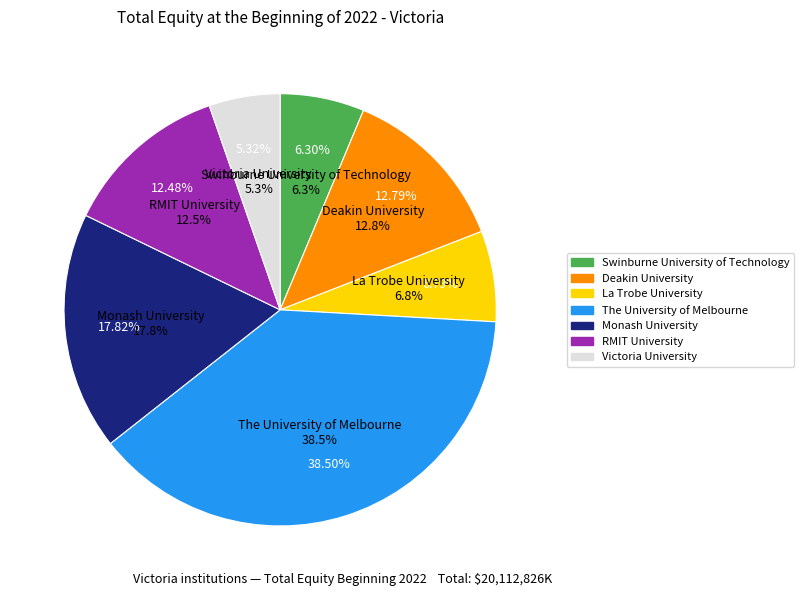

Does any single category account for the majority?

No